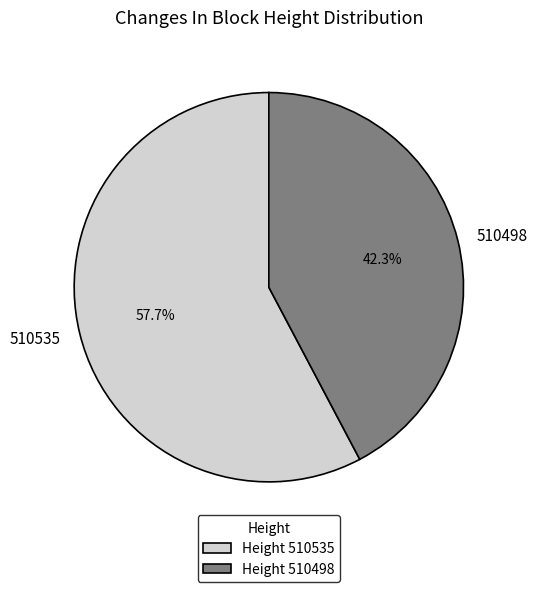

To the nearest percent, what is the difference between the largest and smallest slice percentages?

15%